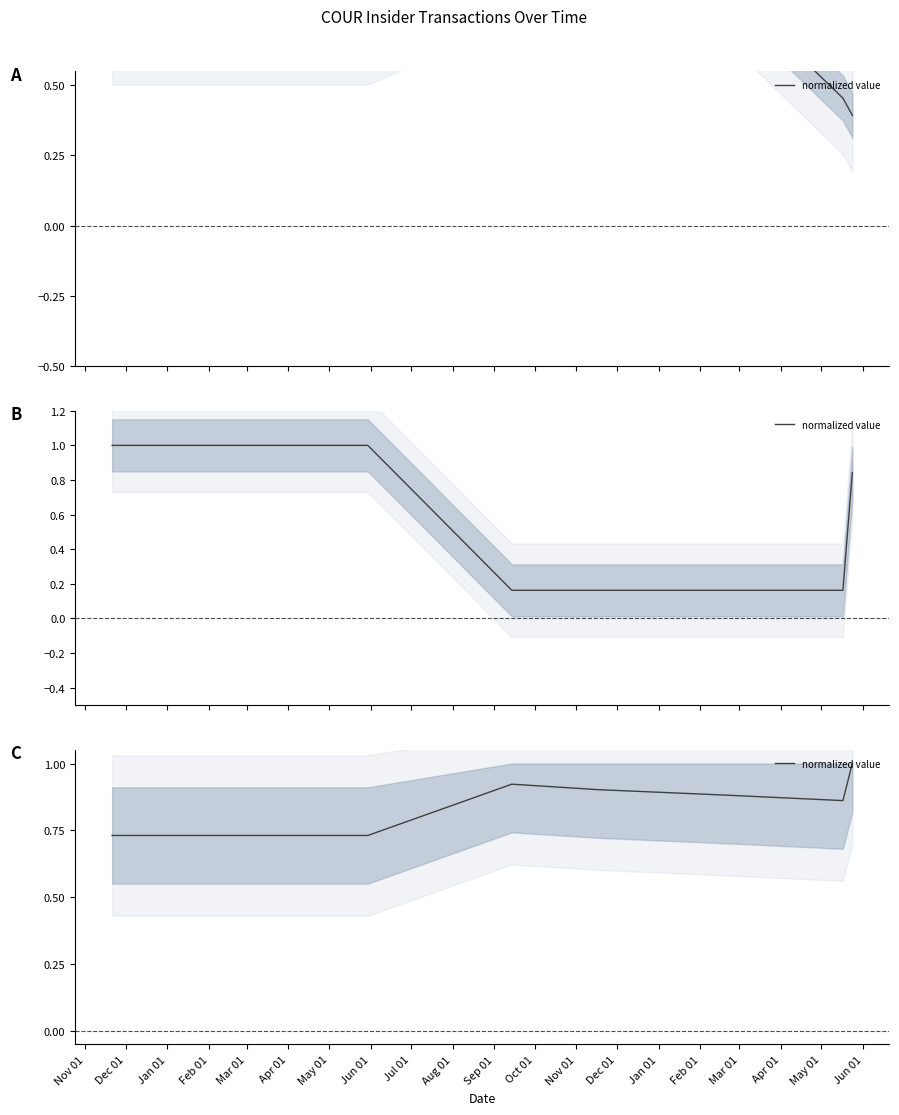

Is it true that the value at Jan 01 is 0.3?

False